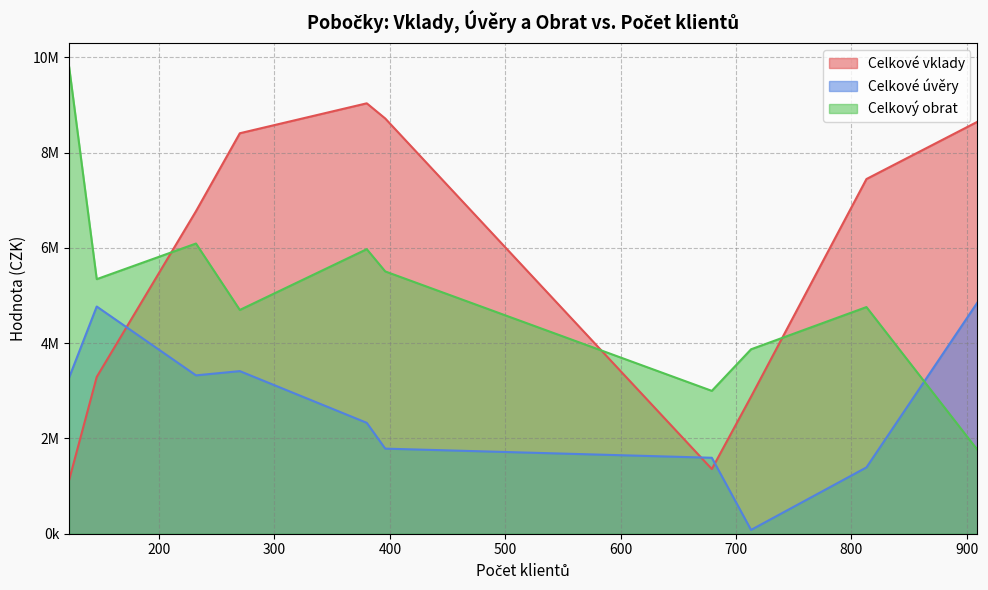

Which series has the largest range (max minus min)?

Celkový obrat